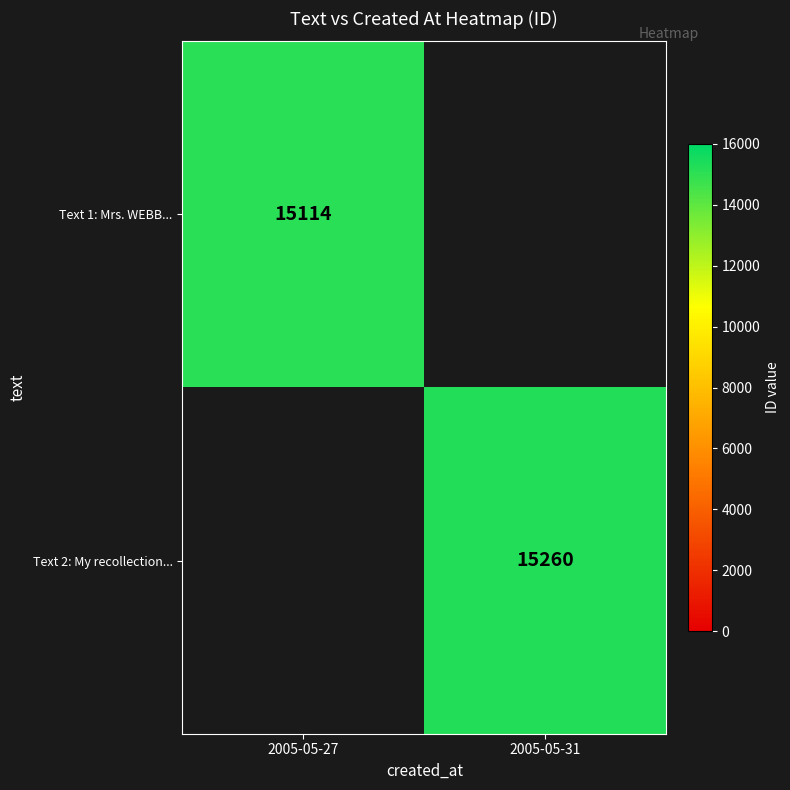

What is the maximum value shown in the chart?

15260.0